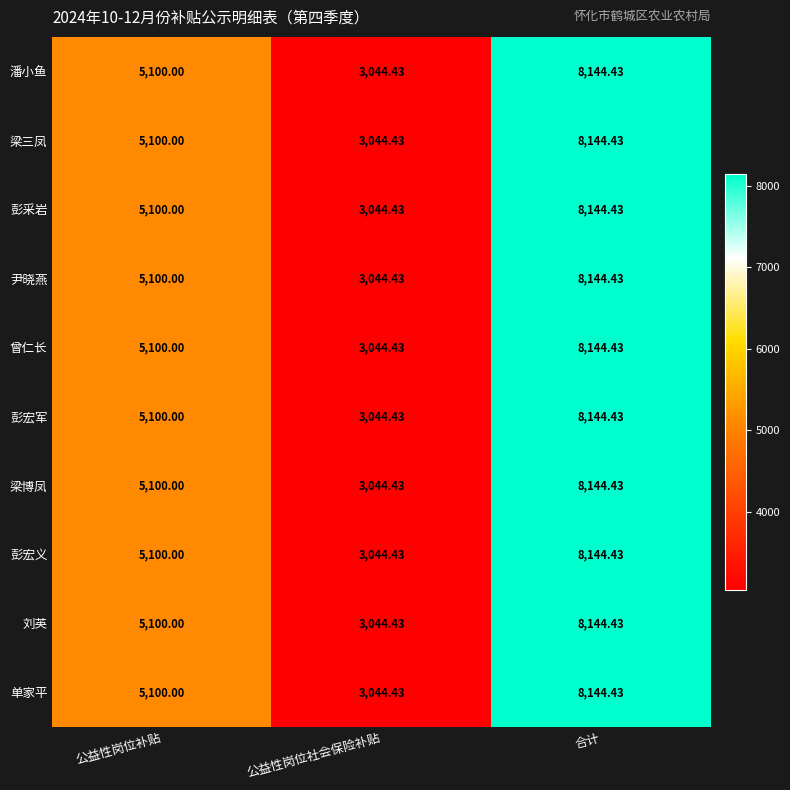

Which category has the highest value across all series?

合计